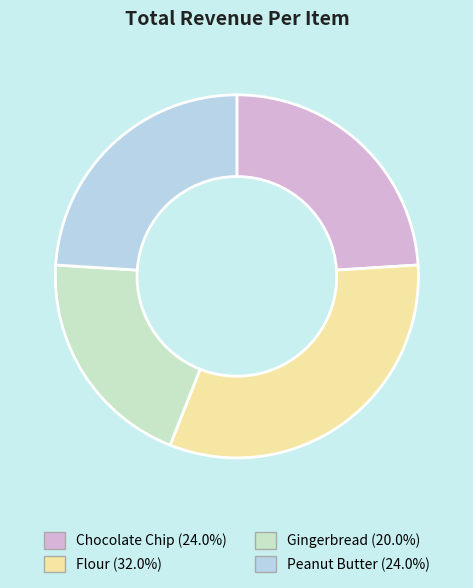

Is it true that Chocolate Chip is 34% of the pie?

False